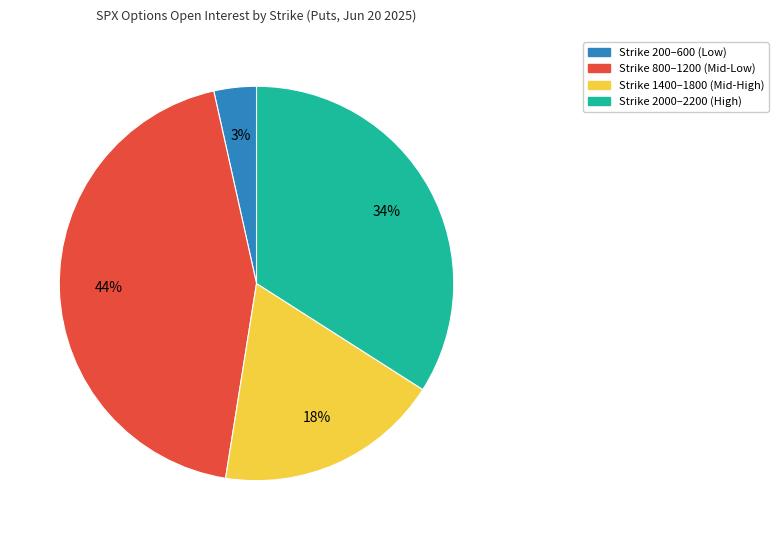

How many segments does this pie chart have?

4